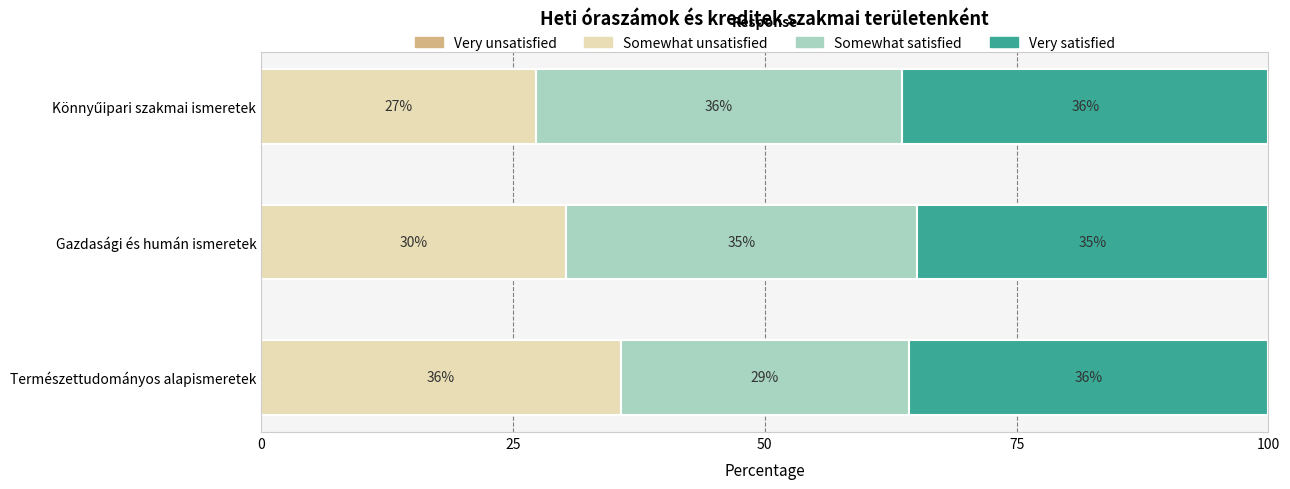

What is the average value of the Somewhat satisfied series?

33.3